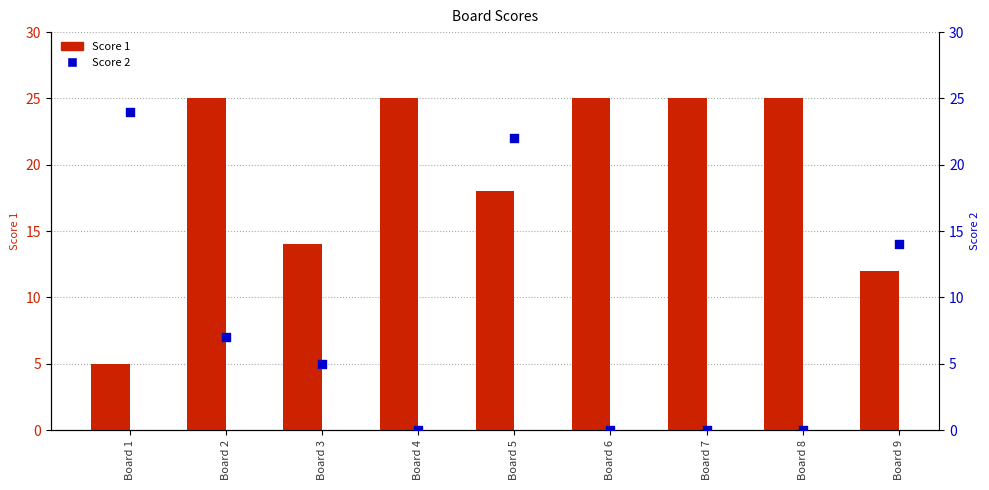

Which series has the largest total across all categories?

Score 1